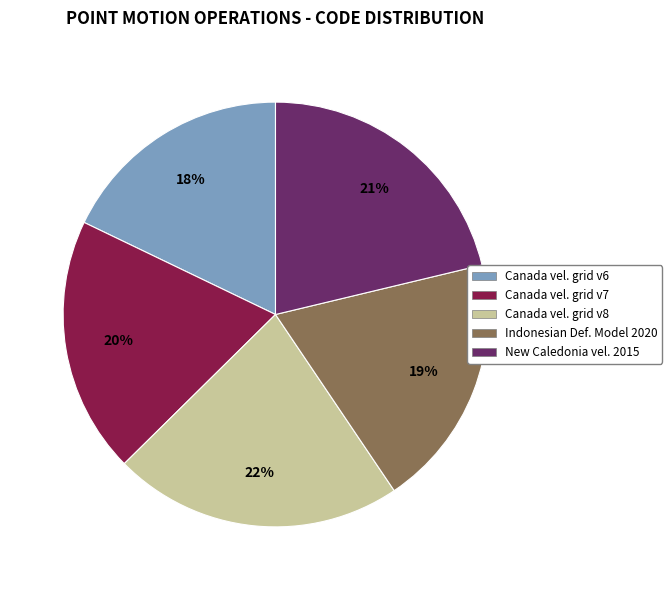

To the nearest percent, what is the difference between the largest and smallest slice percentages?

4%